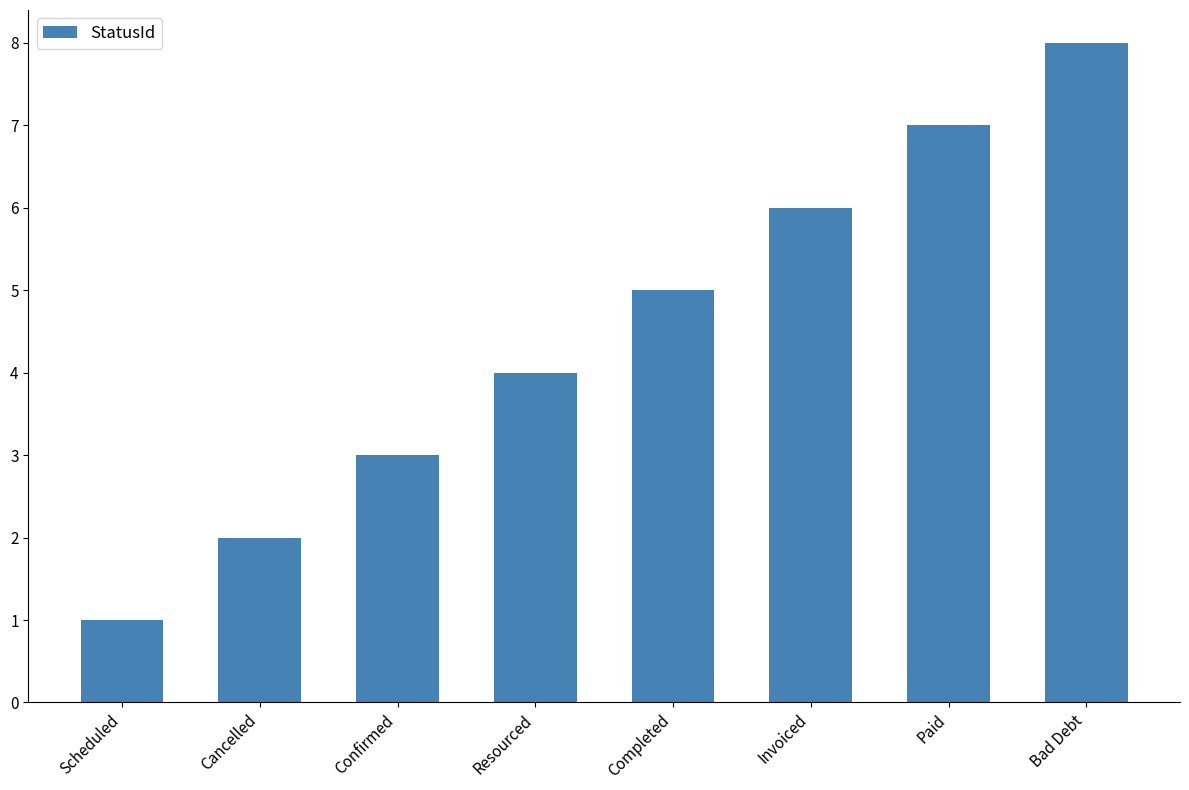

How many series are shown in this chart?

1